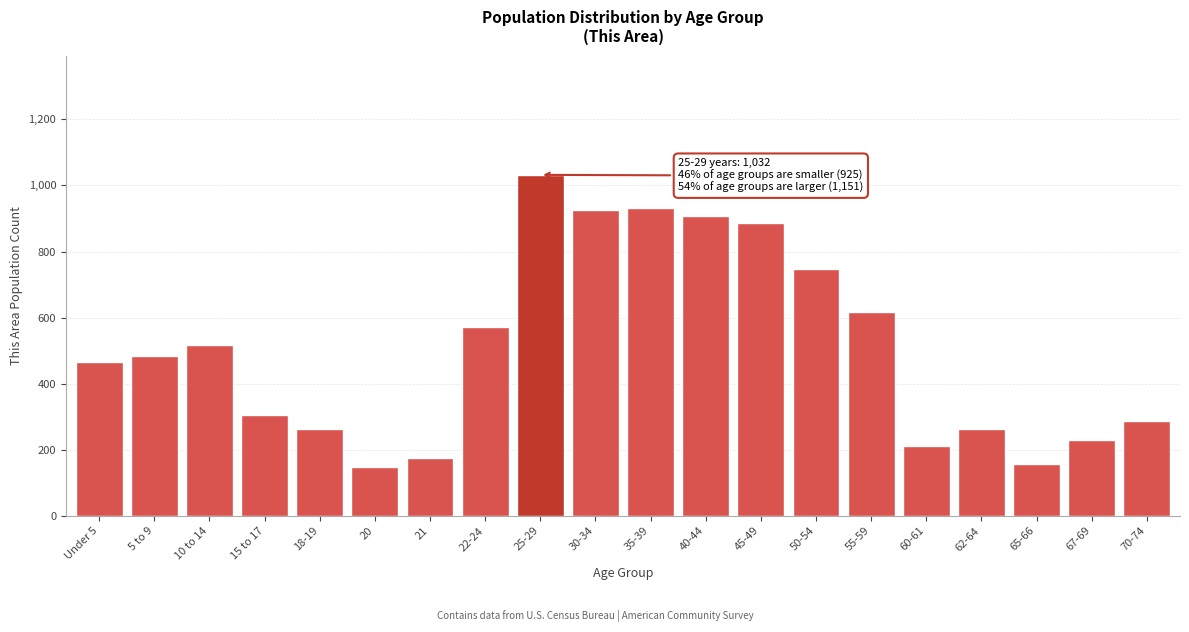

What is the sum of the values at 30-34 and 10 to 14?

1442